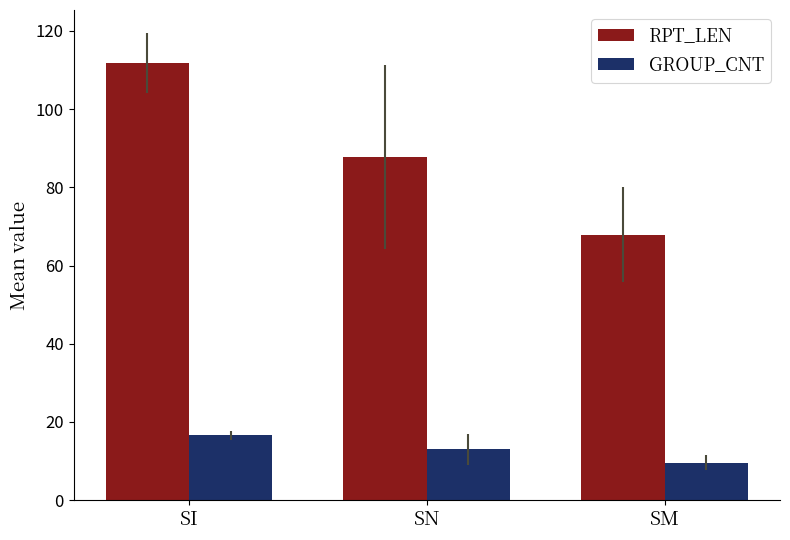

What is the total value across all series at SN?

100.7